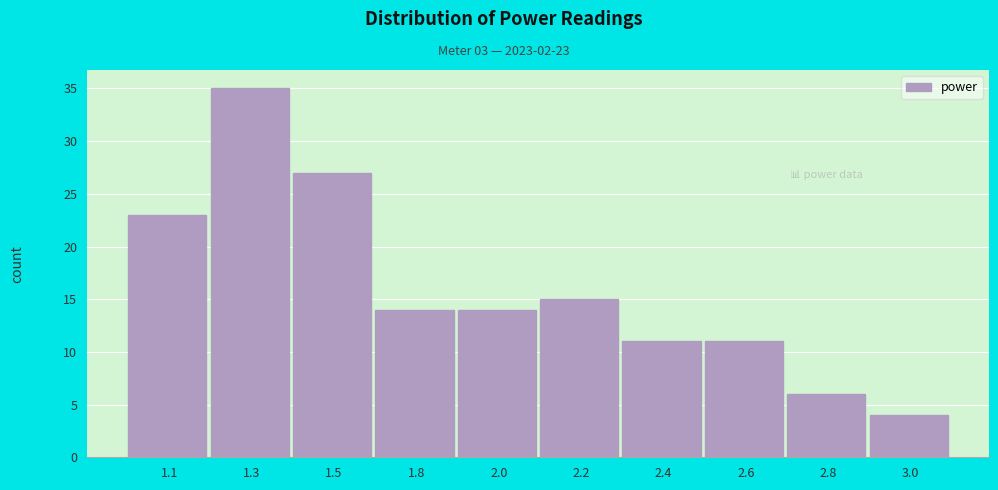

Reading right to left, extract all data points from this chart.

4	6	11	11	15	14	14	27	35	23